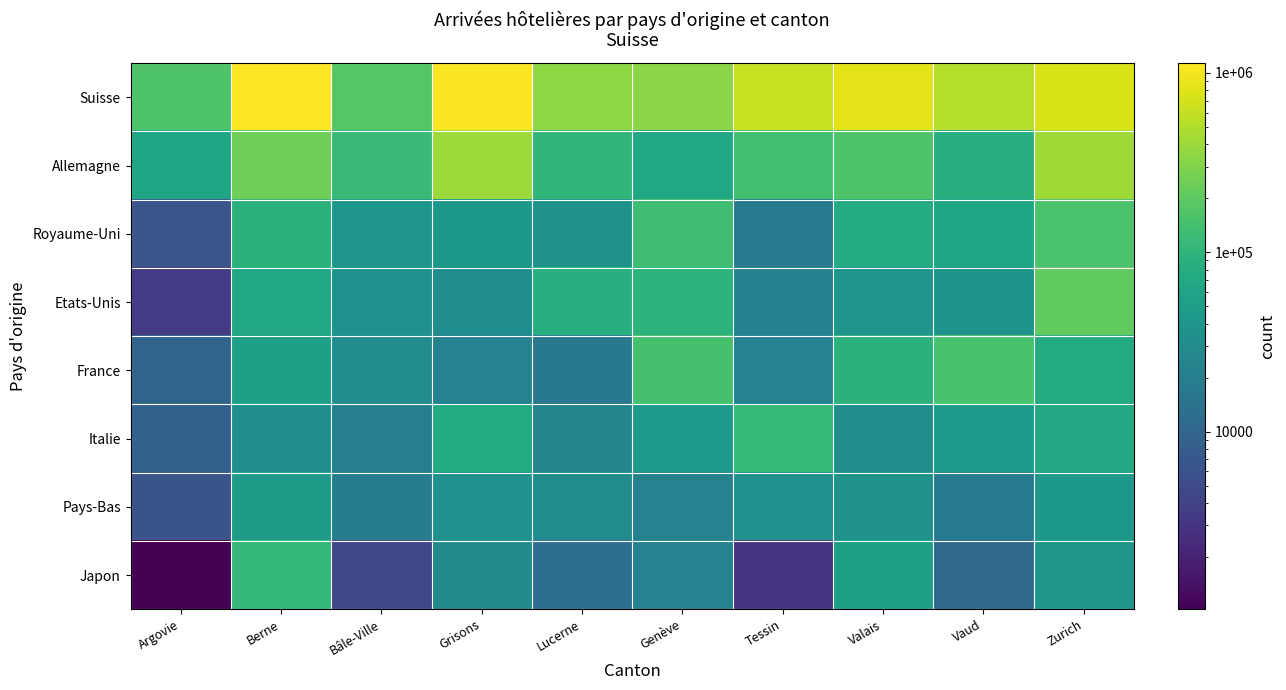

At Berne, list the series in order from largest to smallest.

Suisse, Allemagne, Japon, Royaume-Uni, Etats-Unis, France, Pays-Bas, Italie